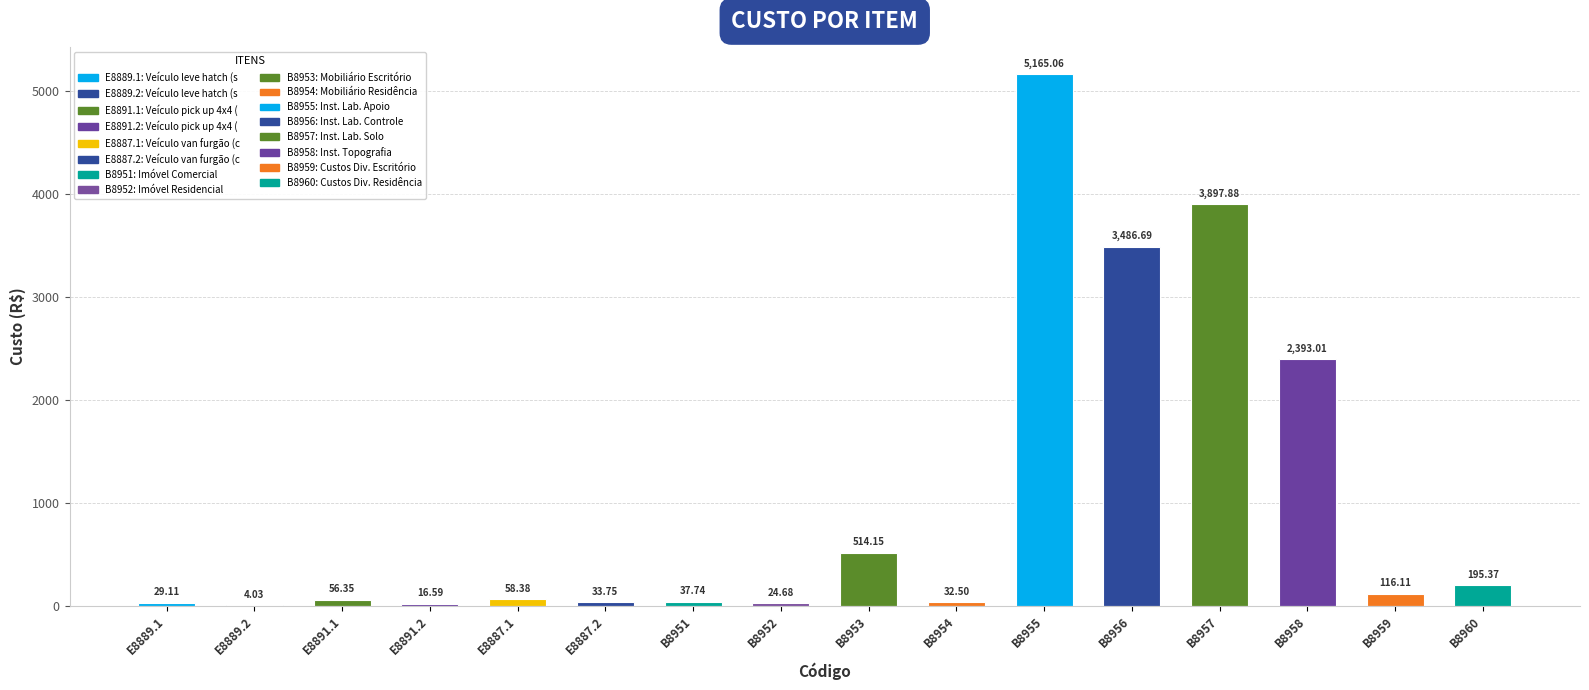

At which category does the chart reach its peak across all series?

B8955